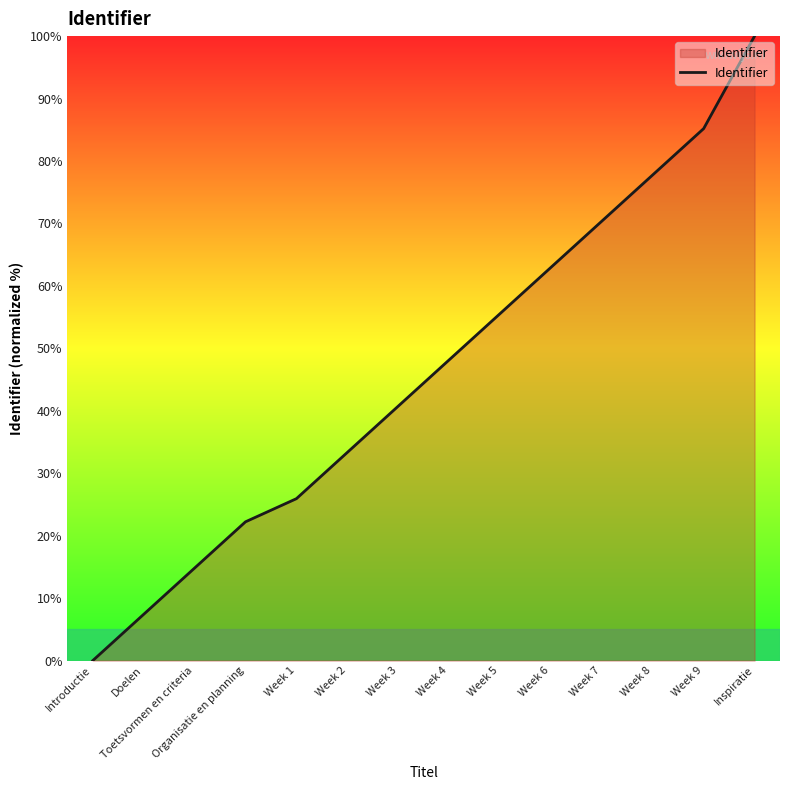

How many lines are shown in the chart?

1